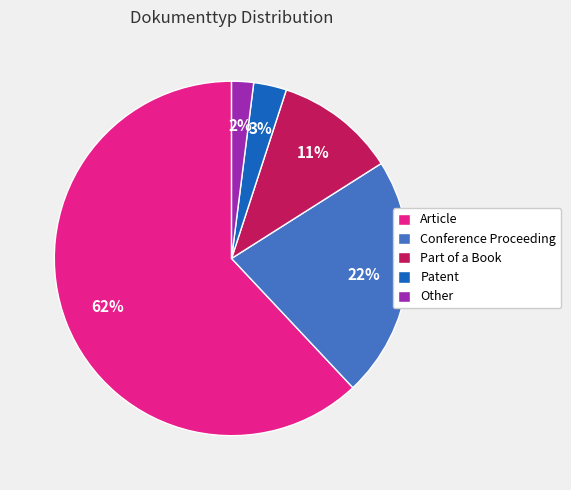

Combined, do Other and Conference Proceeding account for over 50%?

No